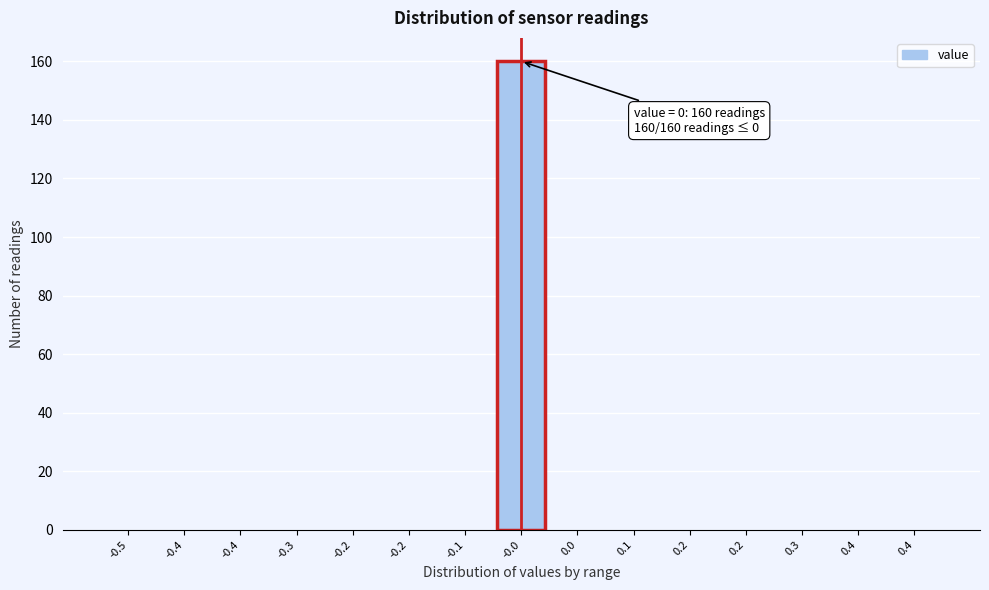

How many categories are shown in the chart?

15